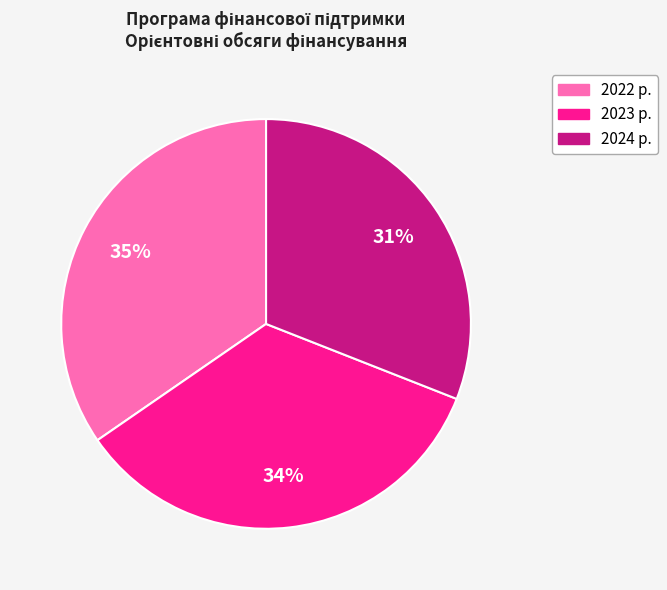

Approximately how many times larger is the value at 2023 р. compared to 2022 р.?

1.0